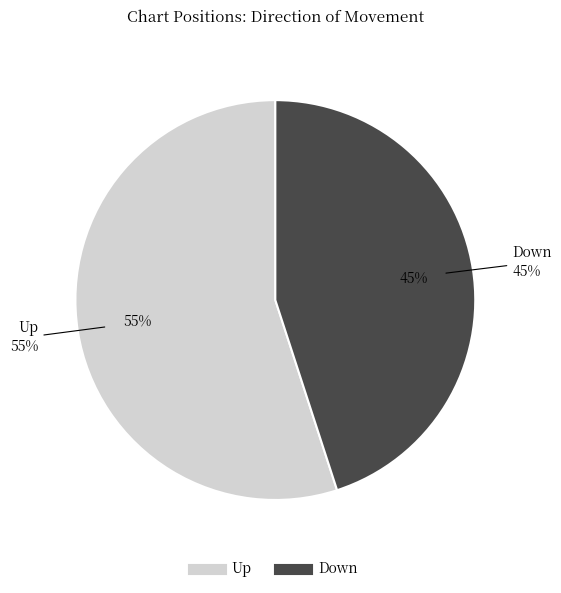

To the nearest percent, what percentage of the pie is up?

55%